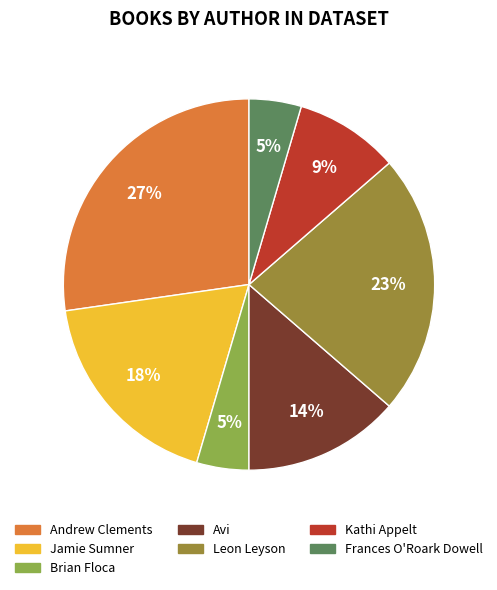

Is it true that Avi is 14% of the pie?

True